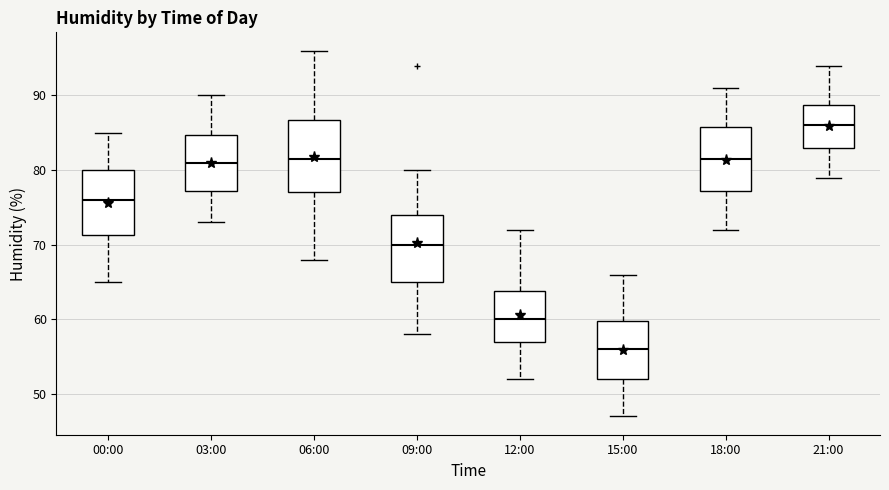

Which box's median line is the lowest?

15:00